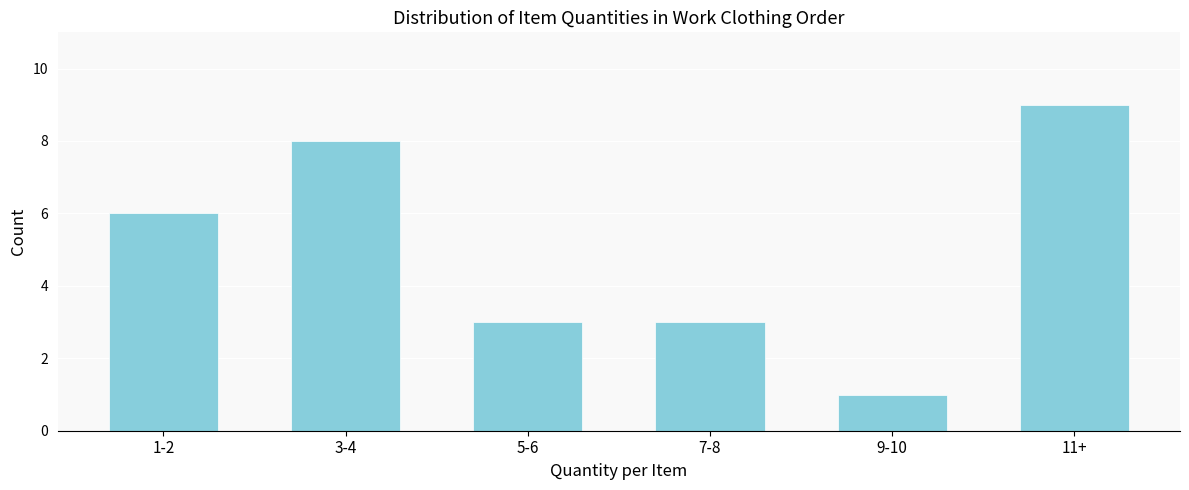

Reading left to right, transcribe all the data shown in this chart.

6	8	3	3	1	9